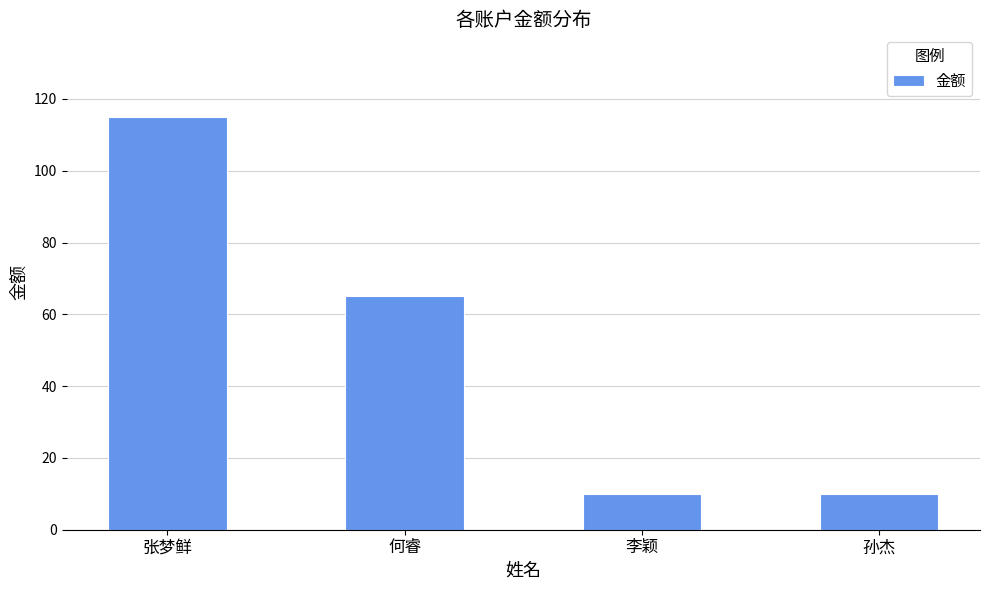

Reading left to right, what are all the values shown in this chart?

115	65	10	10